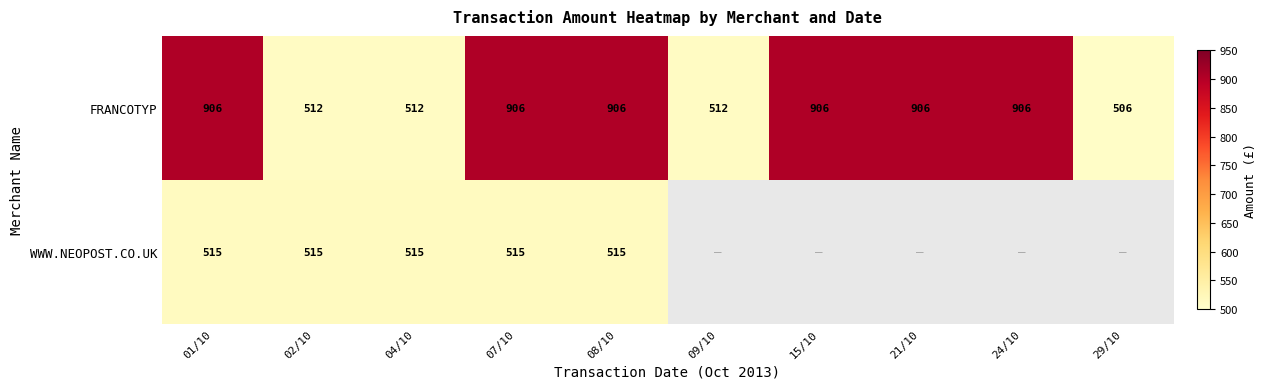

Is the value of FRANCOTYP at 07/10 greater than the value of WWW.NEOPOST.CO.UK at 01/10?

Yes